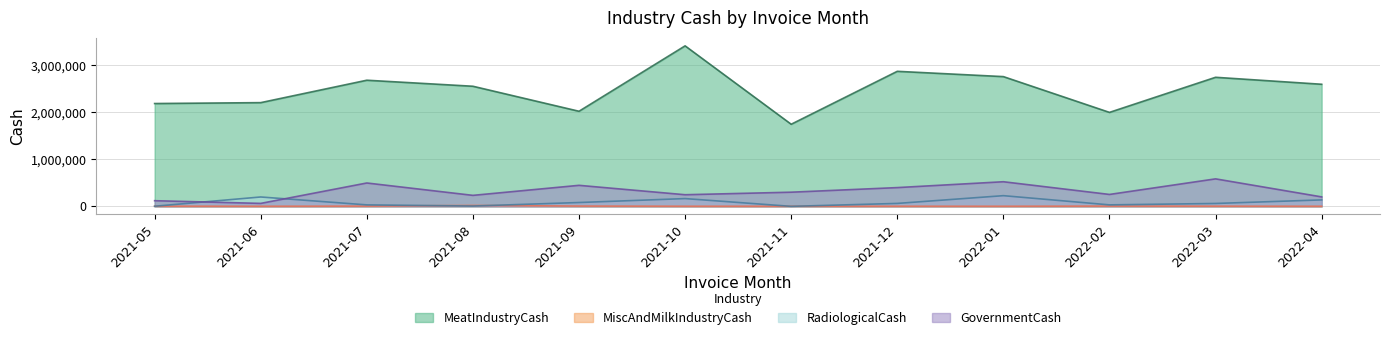

Where does the RadiologicalCash series first go above 62764?

2021-06